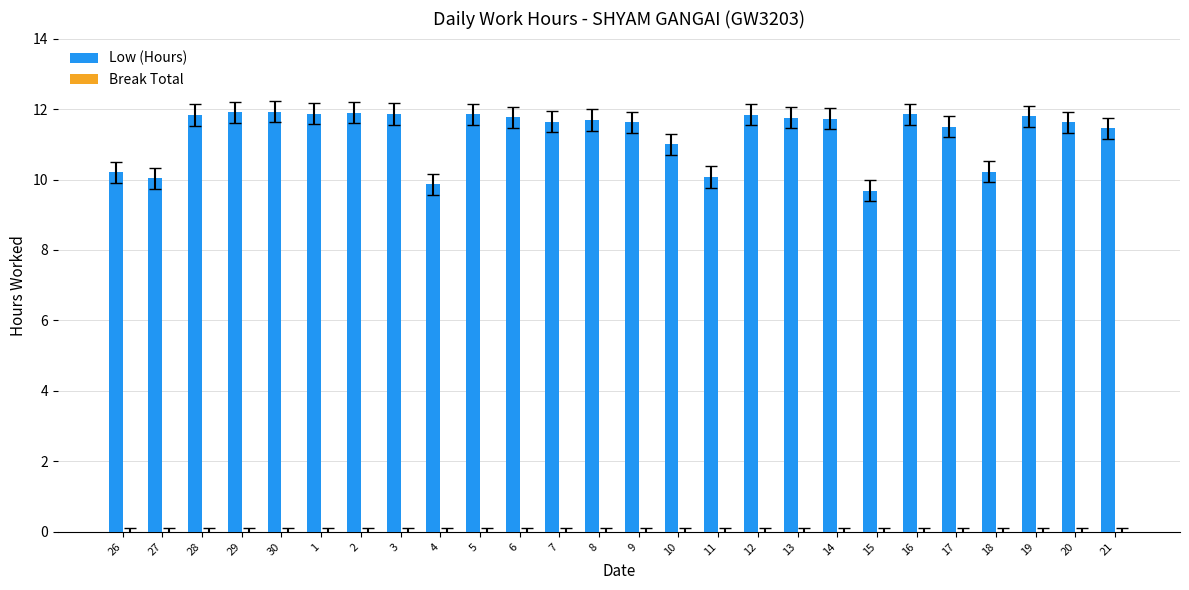

What is the value of the 4th bar from the left?

11.9